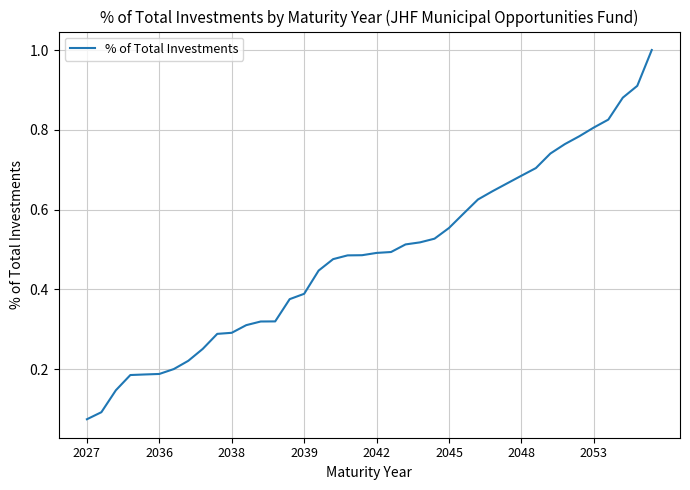

What is the greatest value displayed?

1.0